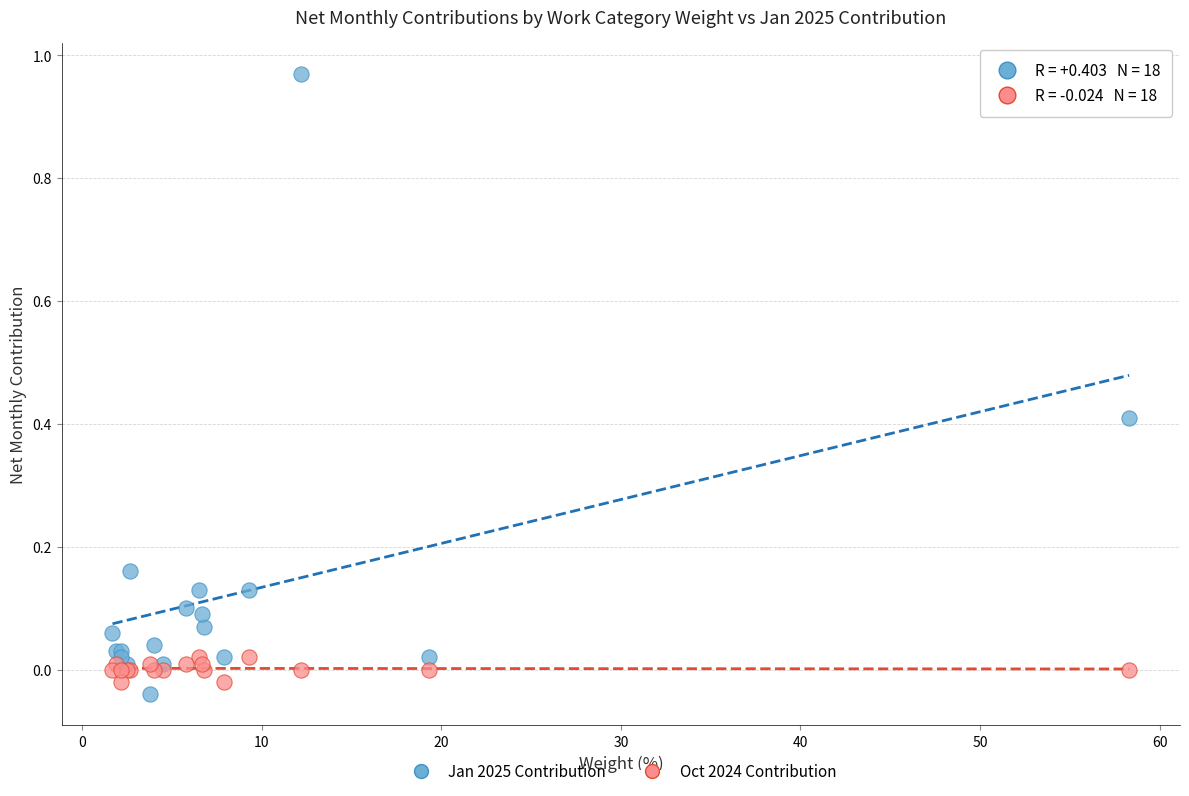

Which series has the widest spread of Y values?

Jan 2025 Contribution